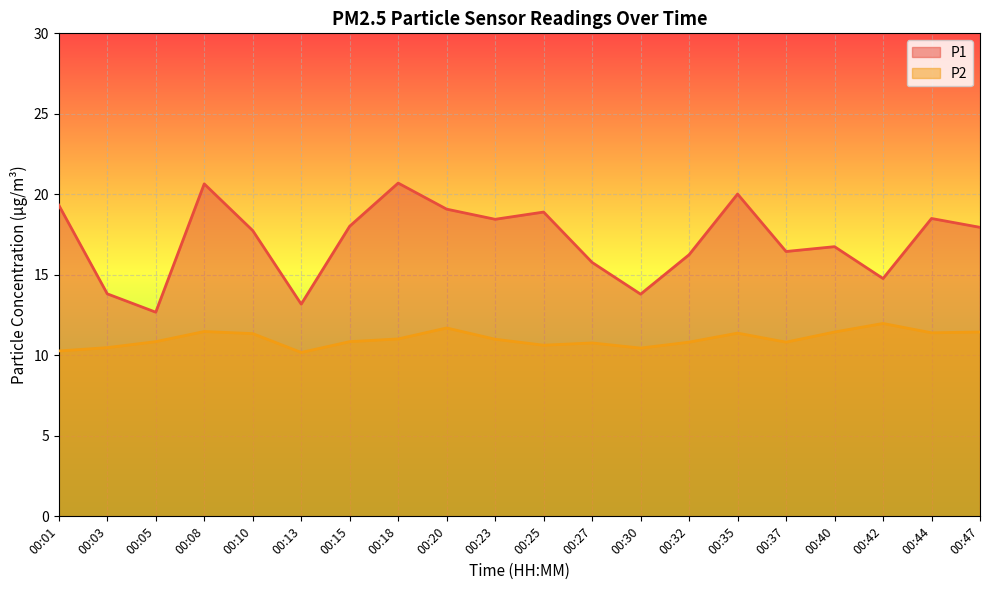

What is the difference between the second highest and minimum values in the P2 series?

1.5